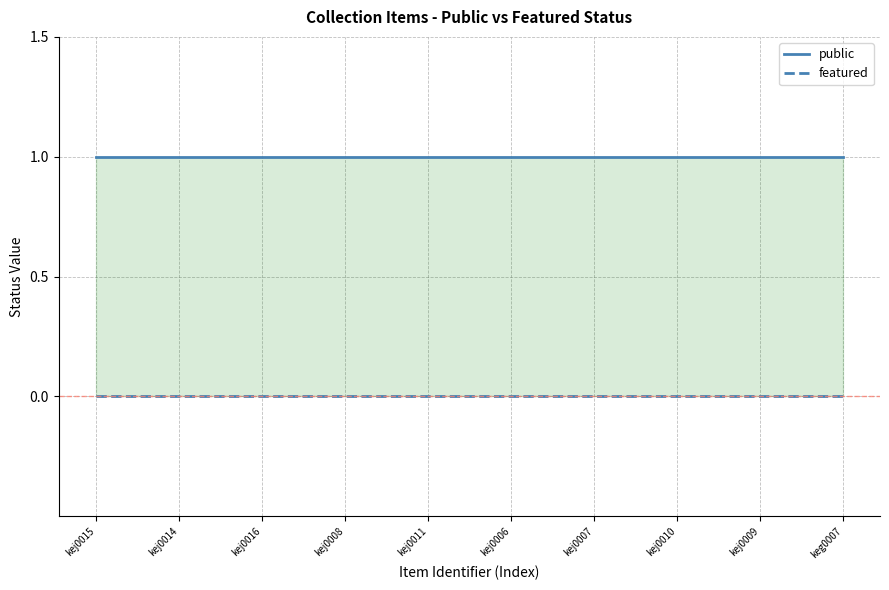

Where is public nearest to the value 1?

kej0015